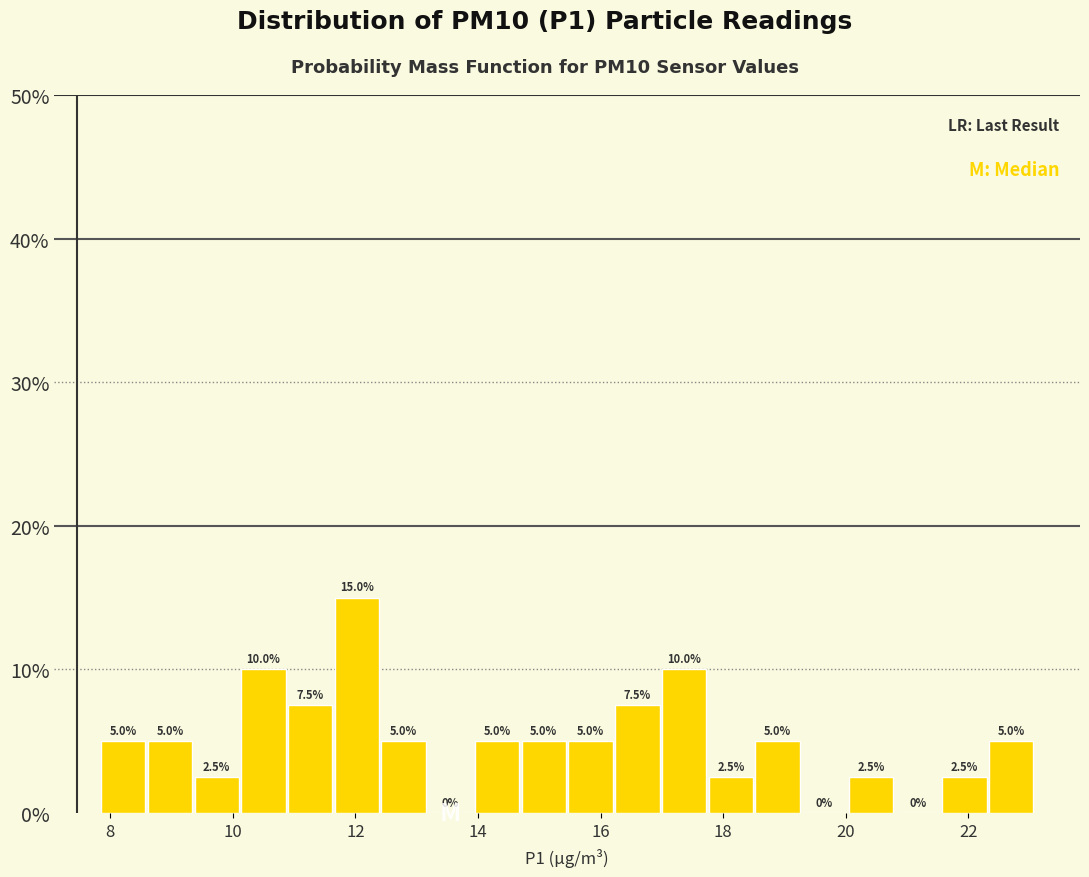

Around what value on the x-axis is the tallest bar? Give the approximate position of its centre, as read against the axis.

12.0